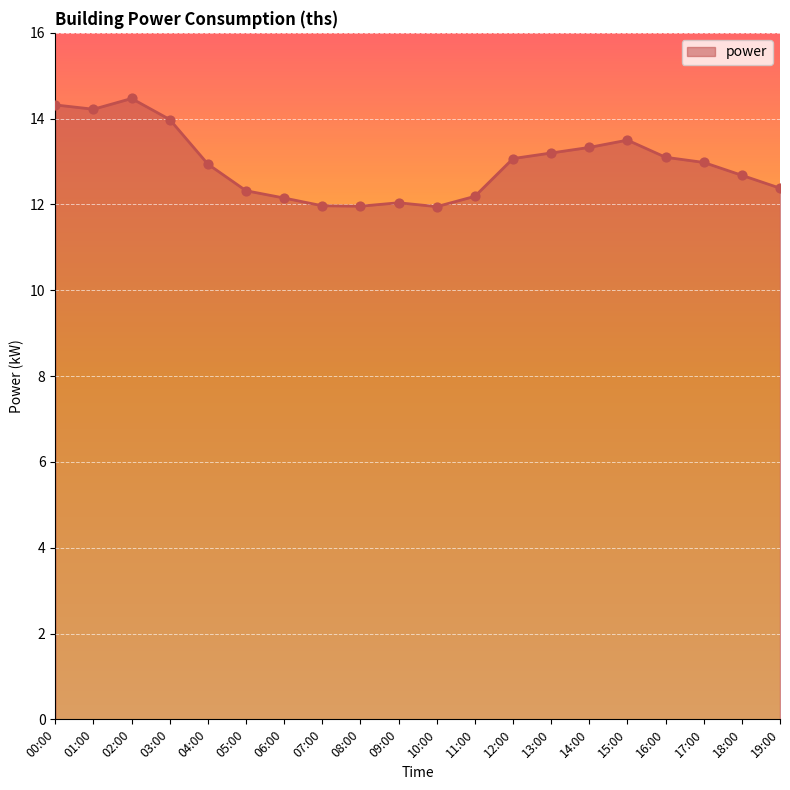

What is the change in value from 13:00 to 15:00?

+0.3